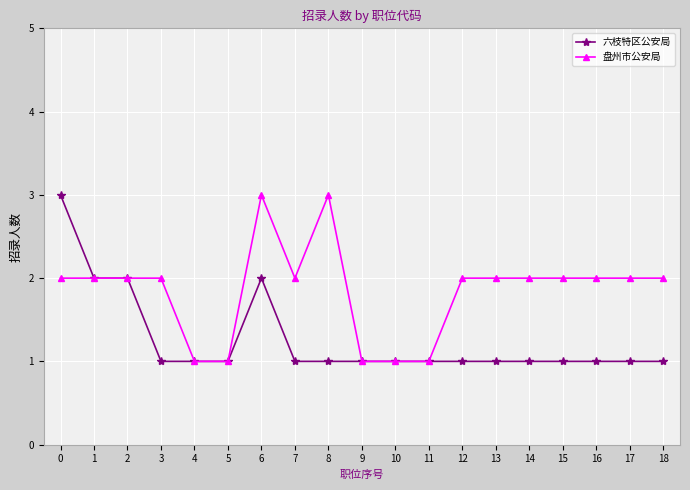

Count the number of categories in the chart.

19